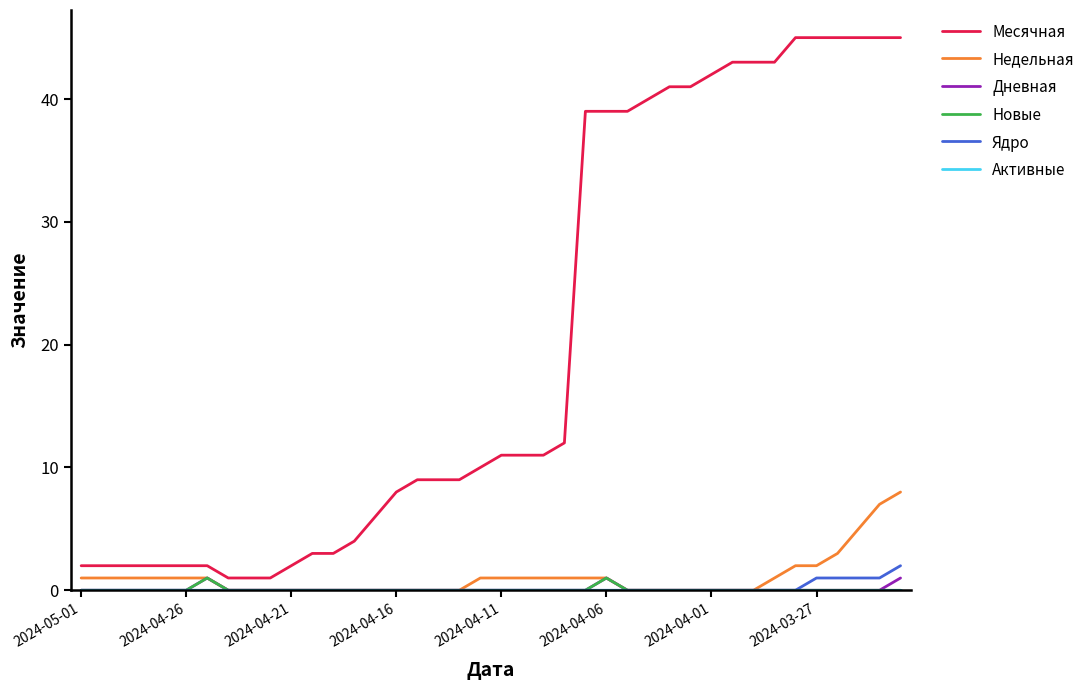

True or false: Месячная and Дневная cross at least once.

False